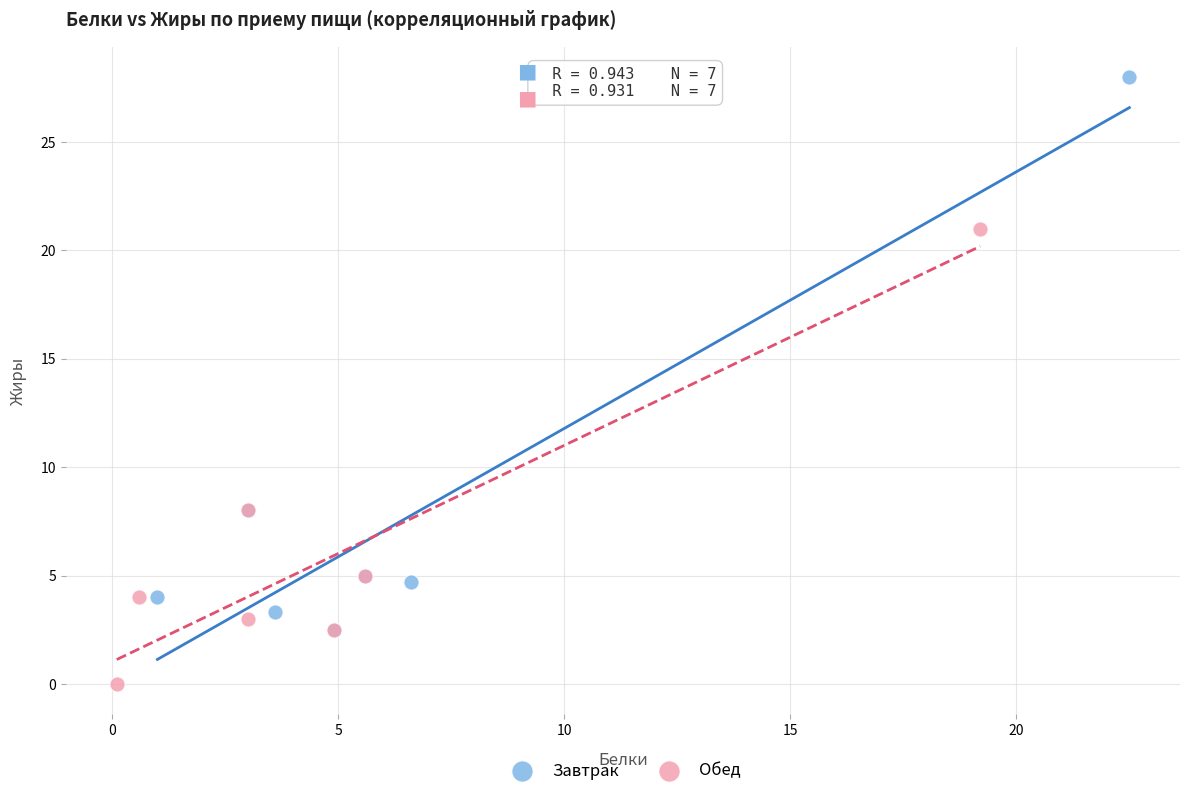

Which series has the widest spread of Y values?

Завтрак